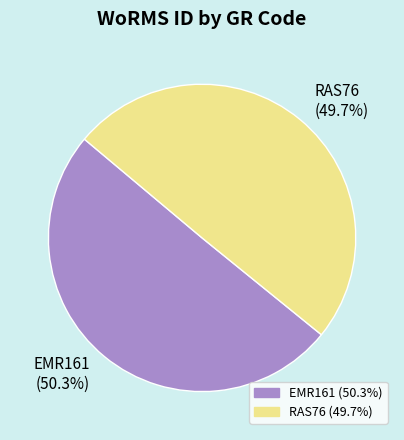

To the nearest percent, what is the difference between the EMR161 and RAS76 slice percentages?

1%